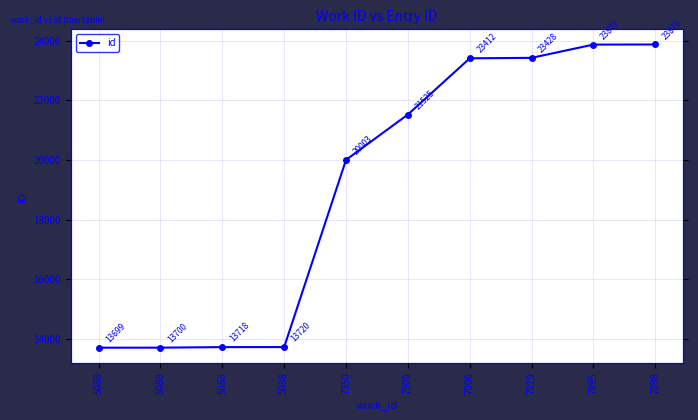

What is the smallest value displayed?

13699